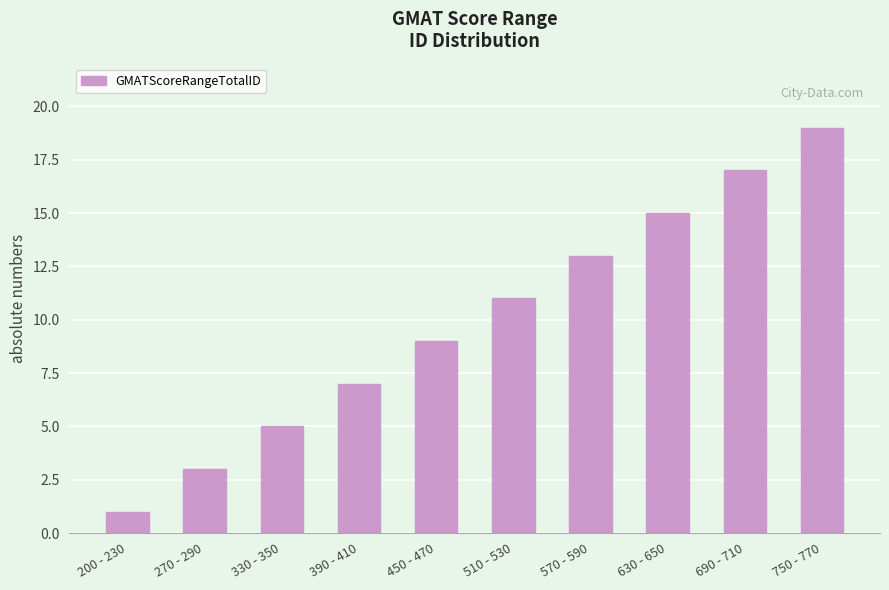

What is the sum of all values?

100